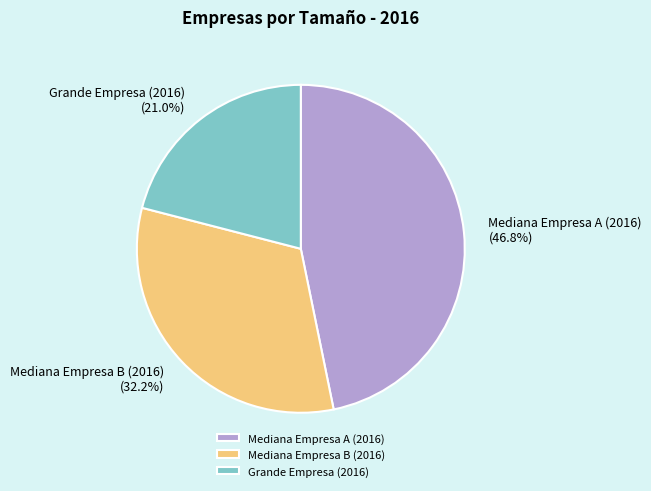

To the nearest percent, what is the difference between the largest and smallest slice percentages?

26%